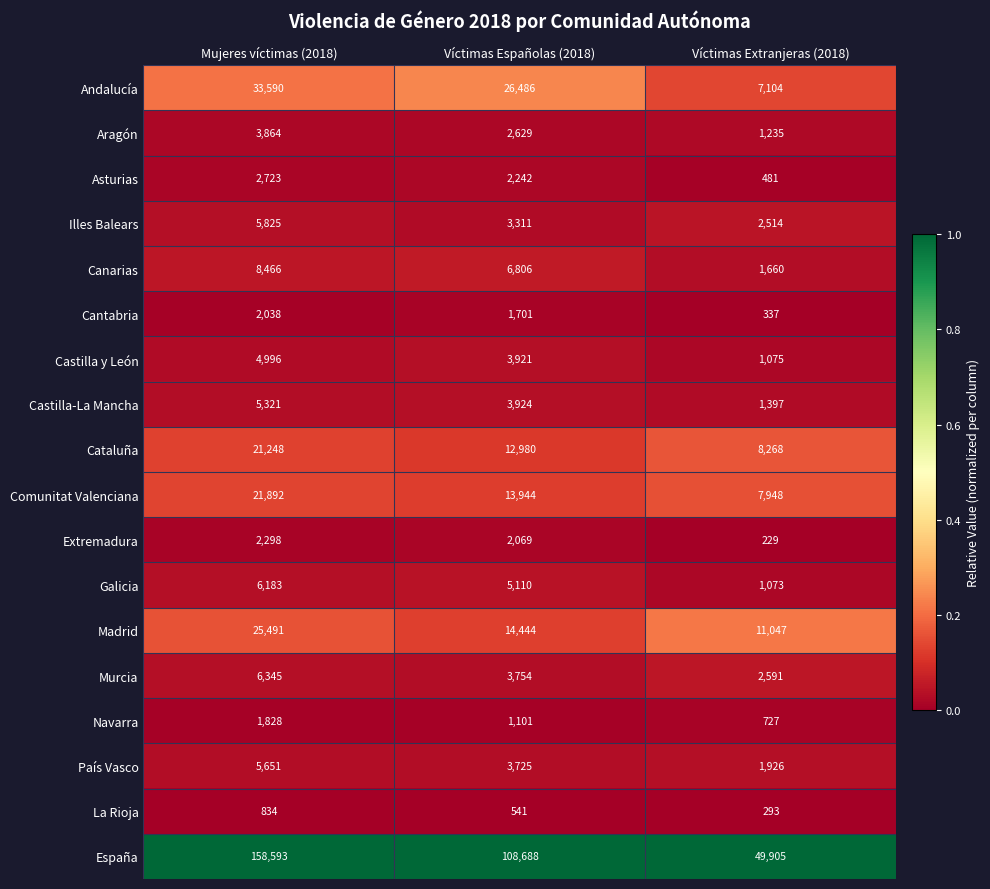

At Mujeres víctimas (2018), list the series in order from smallest to largest.

La Rioja, Navarra, Cantabria, Extremadura, Asturias, Aragón, Castilla y León, Castilla-La Mancha, País Vasco, Illes Balears, Galicia, Murcia, Canarias, Cataluña, Comunitat Valenciana, Madrid, Andalucía, España